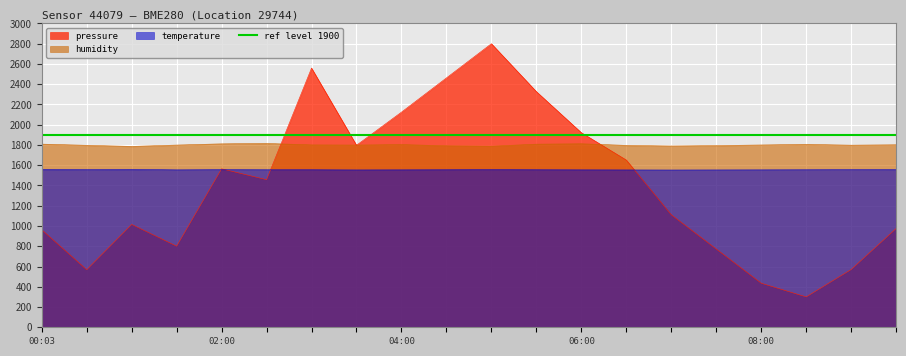

True or false: pressure has a value of 1422.2 at 04:00.

False